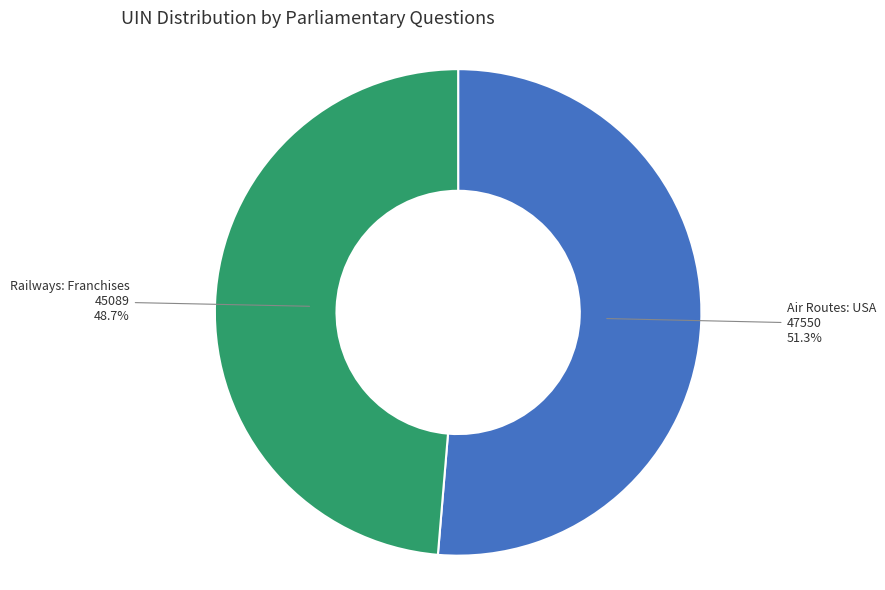

Which category has the biggest portion of the pie?

Air Routes: USA 47550